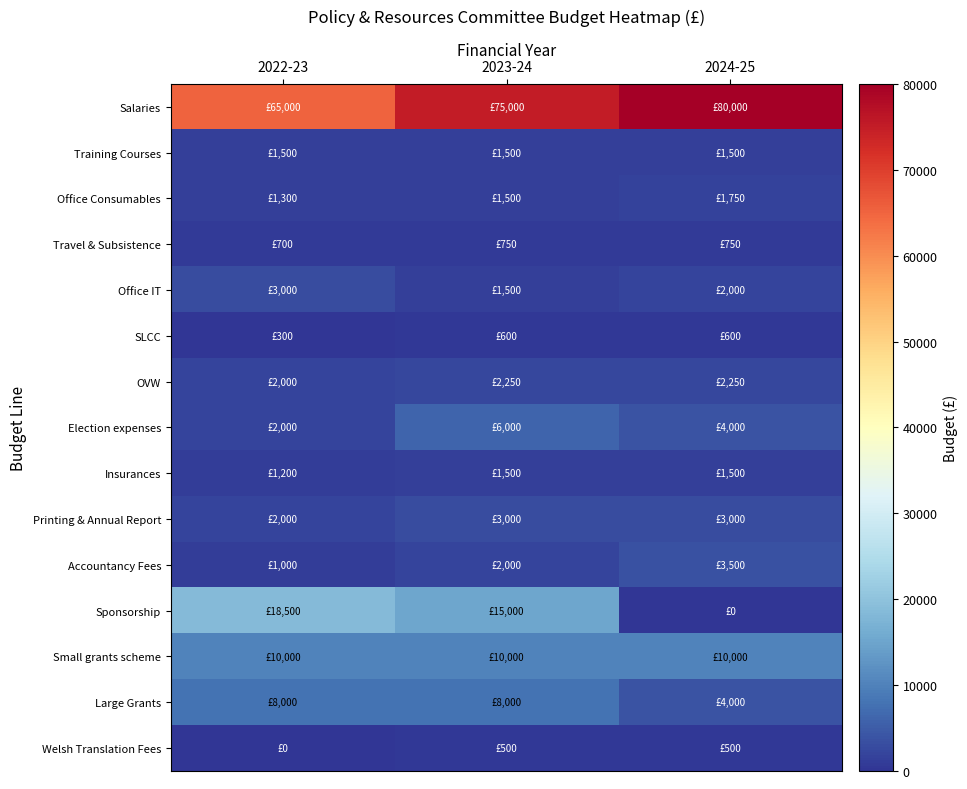

Which series has the largest range (max minus min)?

Sponsorship